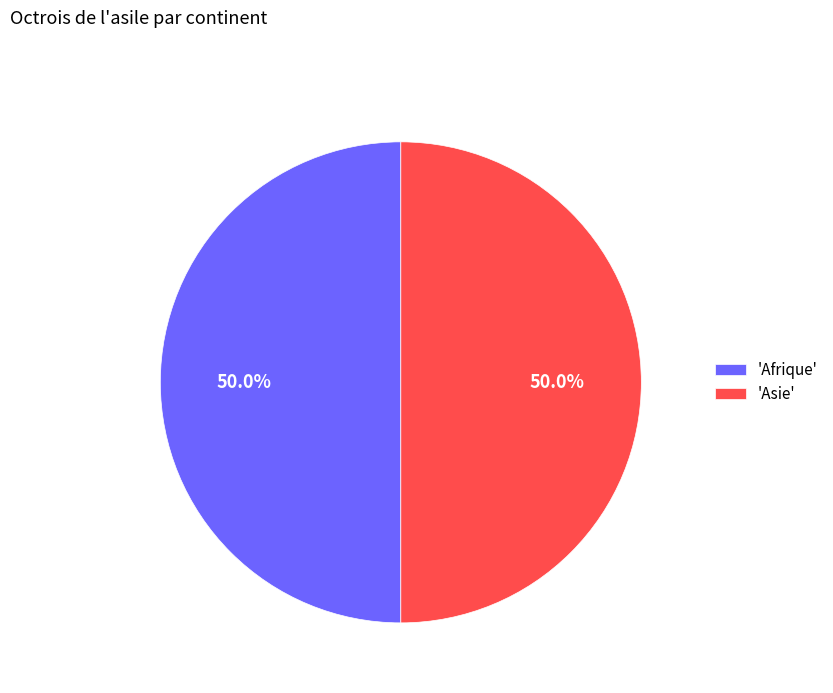

Combined, what portion of the pie is 'Asie' and 'Afrique'?

100.0%